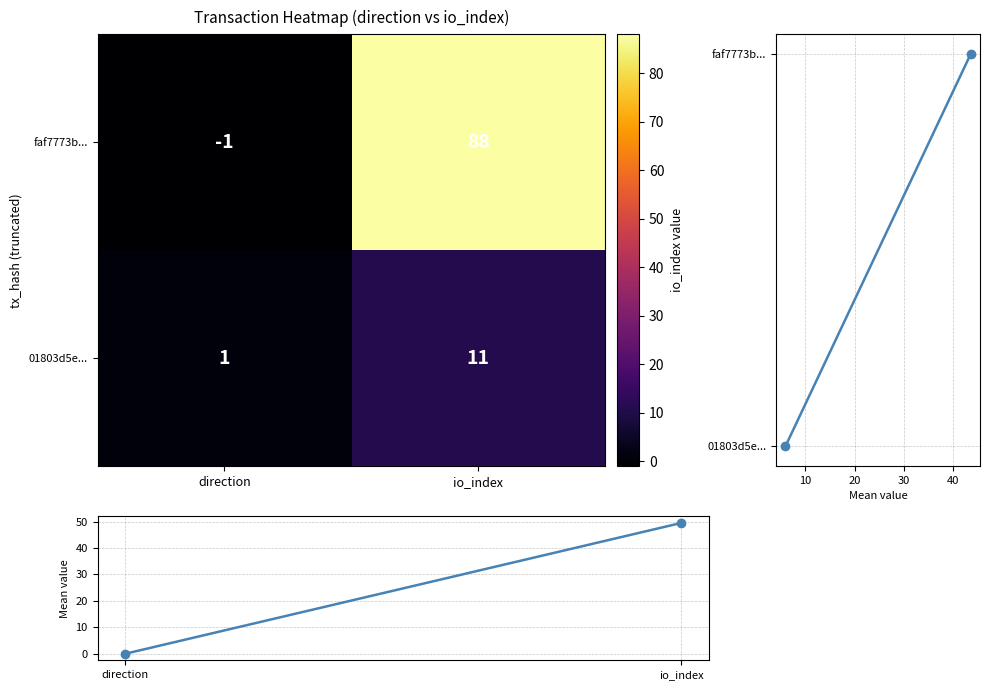

Rank the series by their maximum value, from lowest to highest.

01803d5e..., faf7773b...